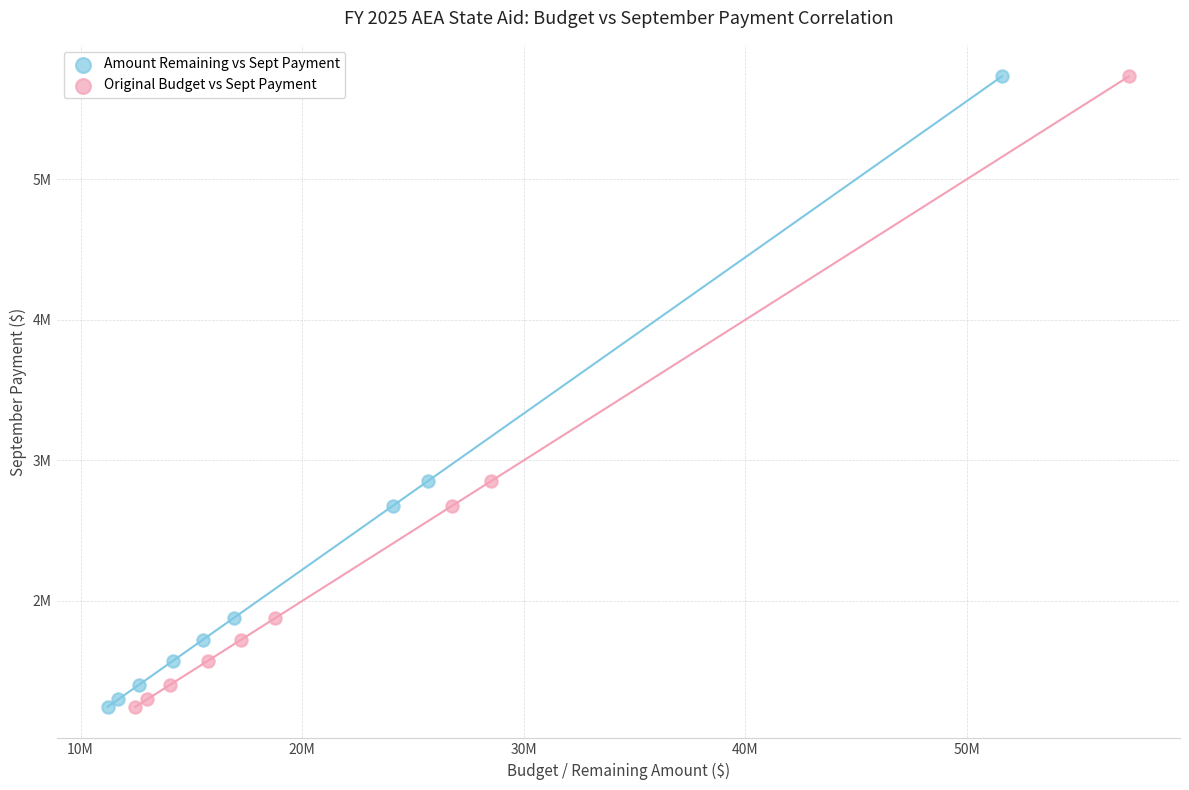

What are all the series names shown in the legend?

Amount Remaining vs Sept Payment, Original Budget vs Sept Payment